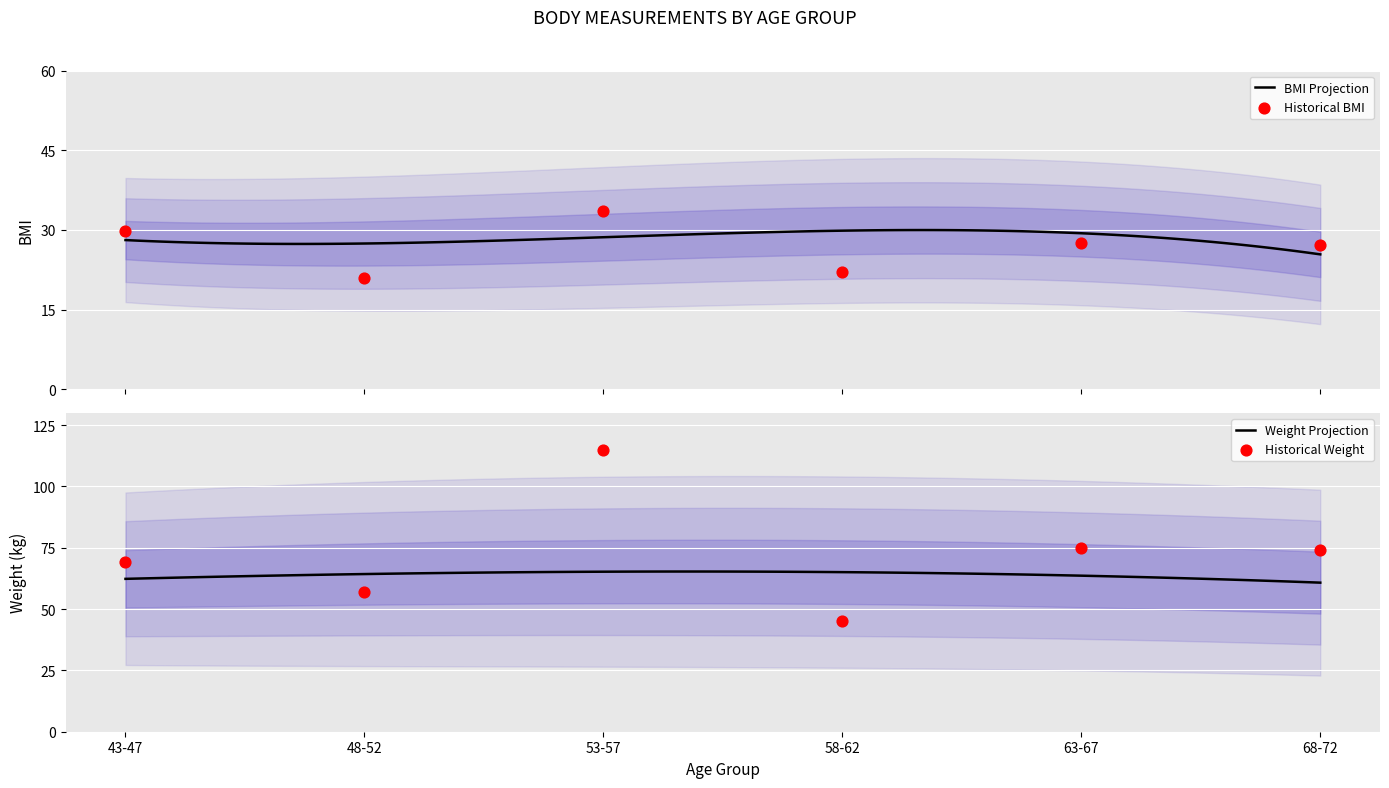

What is the lowest value of the BMI Projection series?

25.4